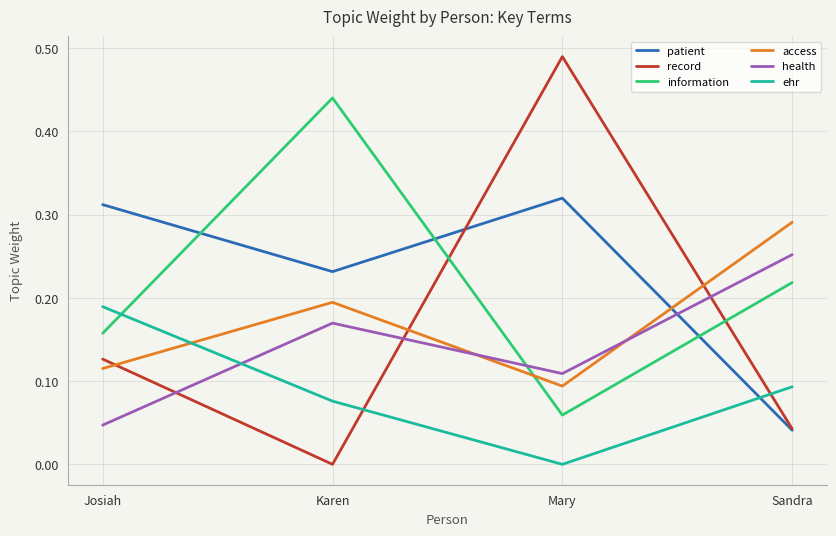

Where is the first local minimum for ehr?

Mary